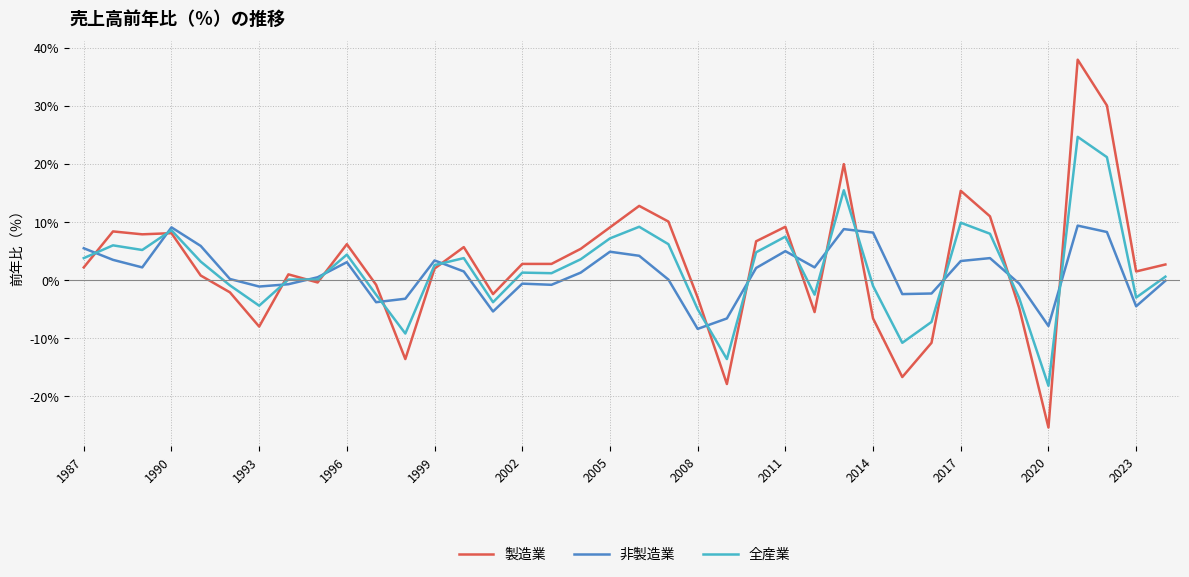

In 非製造業, how many points are lower than both neighbors (excluding endpoints)?

10